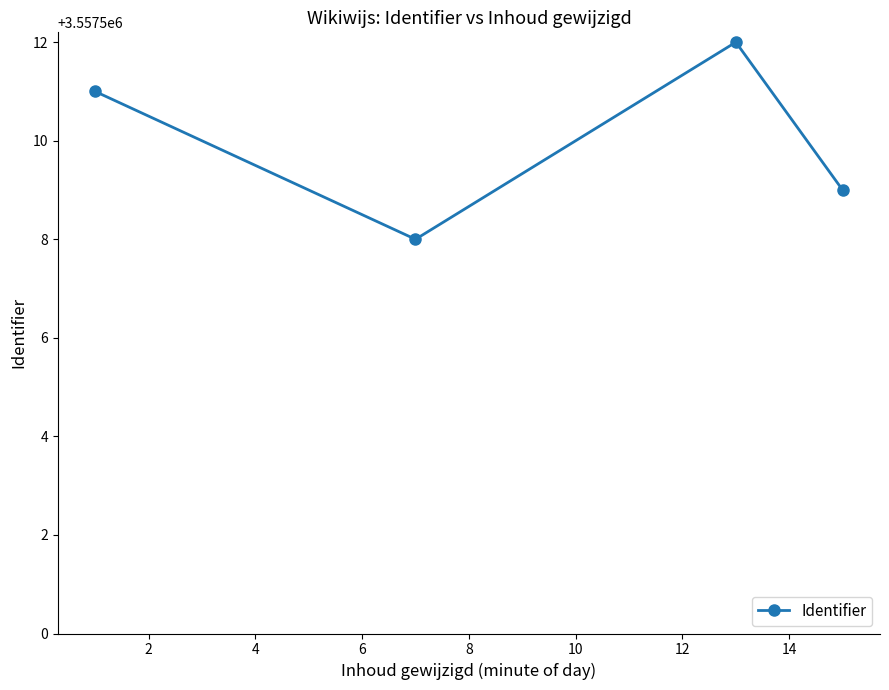

Count the number of categories in the chart.

4